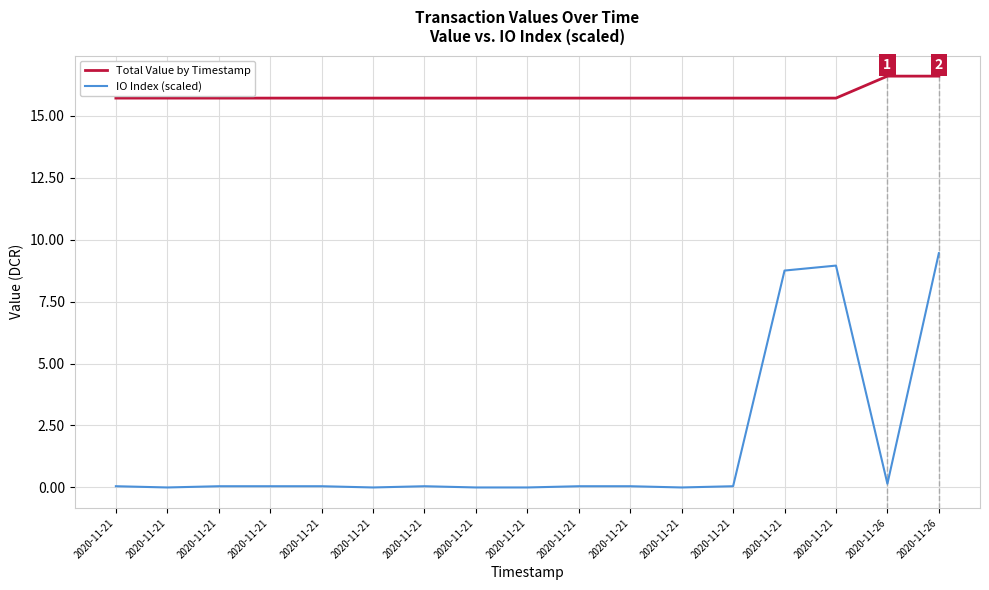

Between 2020-11-21 and 2020-11-21, which is larger?

2020-11-21